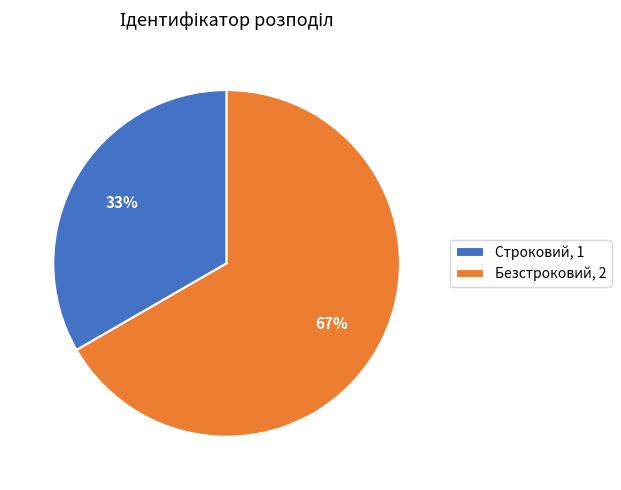

Do Строковий, 1 and Безстроковий, 2 together represent more than half of the pie?

Yes